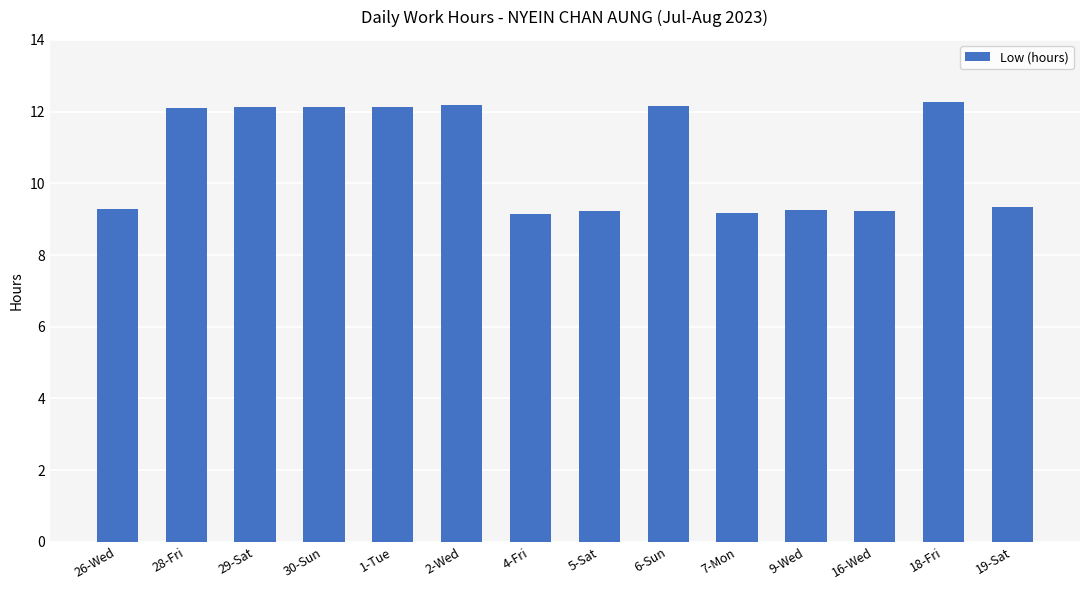

What is the smallest value displayed?

9.1